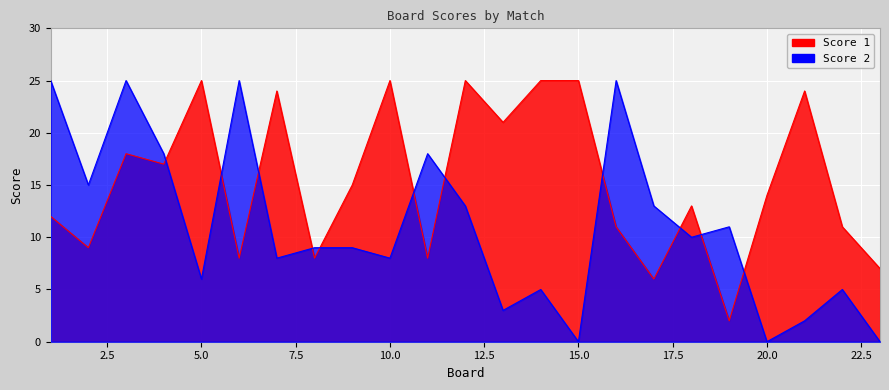

What is the total value across all series at 3?

43